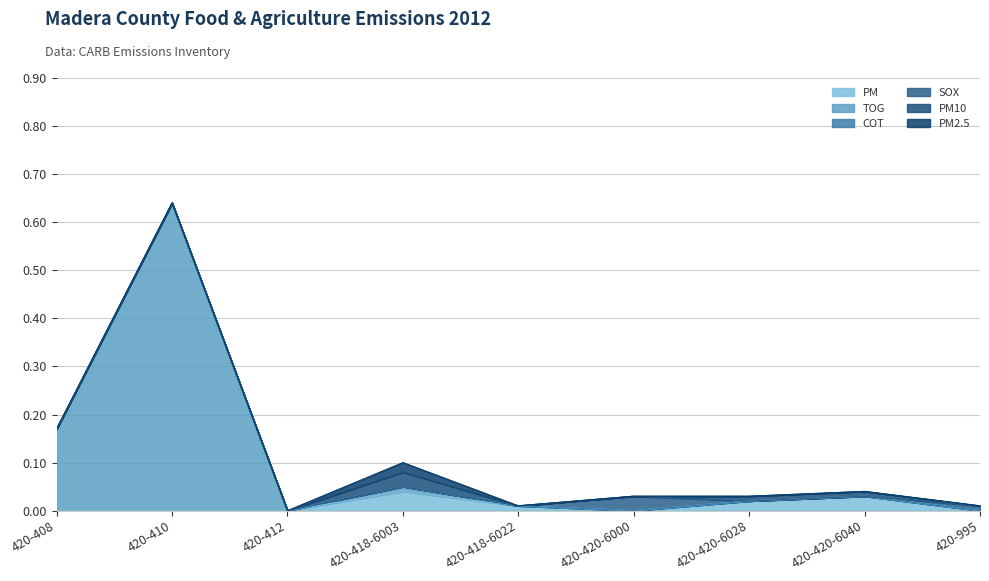

Reading right to left, extract all data points from this chart.

PM: 420-995=0.0	420-420-6040=0.0	420-420-6028=0.0	420-420-6000=0.0	420-418-6022=0.0	420-418-6003=0.0	420-412=0.0	420-410=0.0	420-408=0.0
TOG: 420-995=0.0	420-420-6040=0.0	420-420-6028=0.0	420-420-6000=0.0	420-418-6022=0.0	420-418-6003=0.0	420-412=0.0	420-410=0.6	420-408=0.2
COT: 420-995=0.0	420-420-6040=0.0	420-420-6028=0.0	420-420-6000=0.0	420-418-6022=0.0	420-418-6003=0.0	420-412=0.0	420-410=0.0	420-408=0.0
SOX: 420-995=0.0	420-420-6040=0.0	420-420-6028=0.0	420-420-6000=0.0	420-418-6022=0.0	420-418-6003=0.0	420-412=0.0	420-410=0.0	420-408=0.0
PM10: 420-995=0.0	420-420-6040=0.0	420-420-6028=0.0	420-420-6000=0.0	420-418-6022=0.0	420-418-6003=0.0	420-412=0.0	420-410=0.0	420-408=0.0
PM2.5: 420-995=0.0	420-420-6040=0.0	420-420-6028=0.0	420-420-6000=0.0	420-418-6022=0.0	420-418-6003=0.0	420-412=0.0	420-410=0.0	420-408=0.0